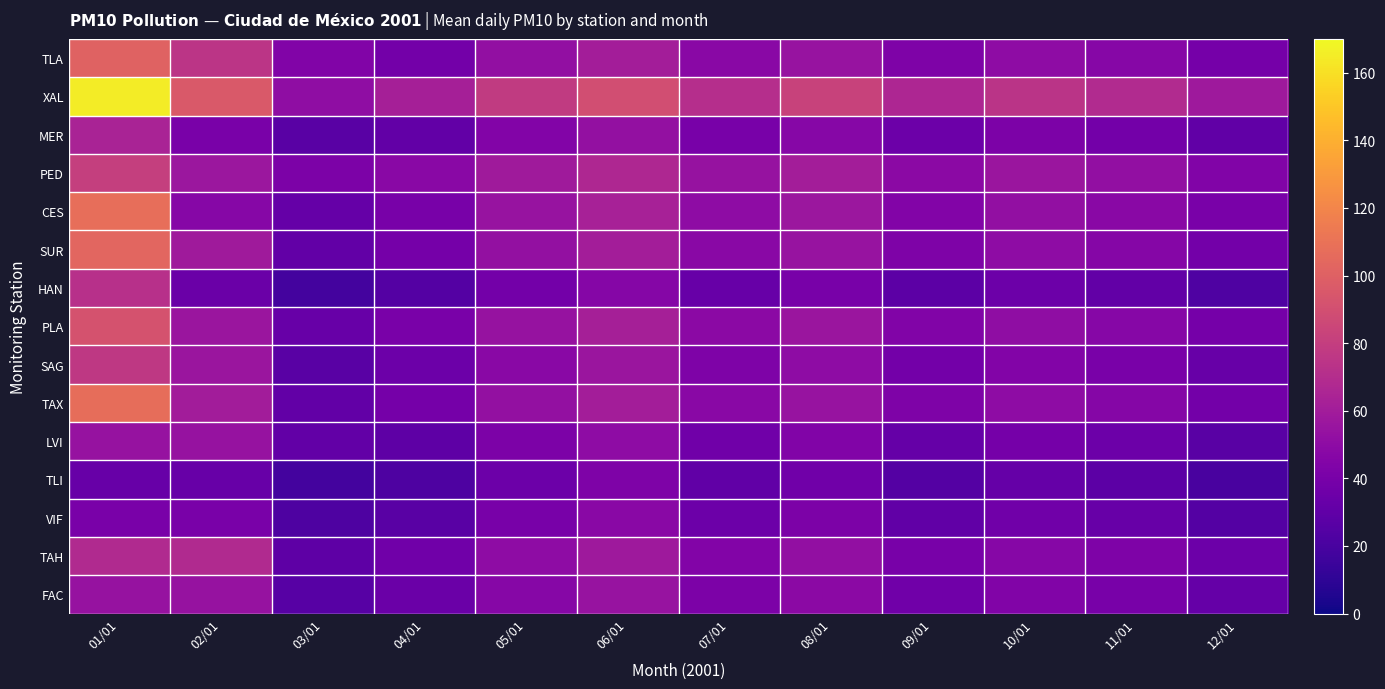

Reading right to left, what are all the values shown in this chart?

TLA: 12/01=39	11/01=47	10/01=50	09/01=43	08/01=55	07/01=48	06/01=61	05/01=52	04/01=38	03/01=44	02/01=75	01/01=101
XAL: 12/01=58	11/01=69	10/01=74	09/01=66	08/01=83	07/01=71	06/01=89	05/01=78	04/01=62	03/01=51	02/01=96	01/01=165
MER: 12/01=30	11/01=38	10/01=42	09/01=35	08/01=47	07/01=40	06/01=53	05/01=45	04/01=31	03/01=27	02/01=41	01/01=64
PED: 12/01=44	11/01=52	10/01=56	09/01=49	08/01=61	07/01=54	06/01=67	05/01=59	04/01=48	03/01=42	02/01=57	01/01=81
CES: 12/01=41	11/01=48	10/01=52	09/01=45	08/01=57	07/01=50	06/01=63	05/01=55	04/01=40	03/01=32	02/01=47	01/01=108
SUR: 12/01=38	11/01=46	10/01=50	09/01=43	08/01=55	07/01=48	06/01=61	05/01=53	04/01=39	03/01=31	02/01=59	01/01=103
HAN: 12/01=23	11/01=31	10/01=35	09/01=28	08/01=40	07/01=33	06/01=46	05/01=38	04/01=25	03/01=18	02/01=34	01/01=72
PLA: 12/01=39	11/01=47	10/01=51	09/01=44	08/01=56	07/01=49	06/01=62	05/01=54	04/01=41	03/01=33	02/01=56	01/01=92
SAG: 12/01=33	11/01=41	10/01=45	09/01=38	08/01=50	07/01=43	06/01=56	05/01=48	04/01=35	03/01=27	02/01=56	01/01=77
TAX: 12/01=38	11/01=46	10/01=50	09/01=43	08/01=55	07/01=48	06/01=61	05/01=53	04/01=39	03/01=31	02/01=60	01/01=107
LVI: 12/01=27	11/01=35	10/01=39	09/01=32	08/01=44	07/01=37	06/01=50	05/01=42	04/01=29	03/01=31	02/01=54	01/01=54
TLI: 12/01=20	11/01=28	10/01=32	09/01=25	08/01=37	07/01=30	06/01=43	05/01=35	04/01=22	03/01=18	02/01=33	01/01=33
VIF: 12/01=25	11/01=33	10/01=37	09/01=30	08/01=42	07/01=35	06/01=48	05/01=40	04/01=27	03/01=22	02/01=41	01/01=41
TAH: 12/01=35	11/01=43	10/01=47	09/01=40	08/01=52	07/01=45	06/01=58	05/01=50	04/01=37	03/01=29	02/01=68	01/01=68
FAC: 12/01=32	11/01=40	10/01=44	09/01=37	08/01=49	07/01=42	06/01=55	05/01=47	04/01=34	03/01=26	02/01=54	01/01=54